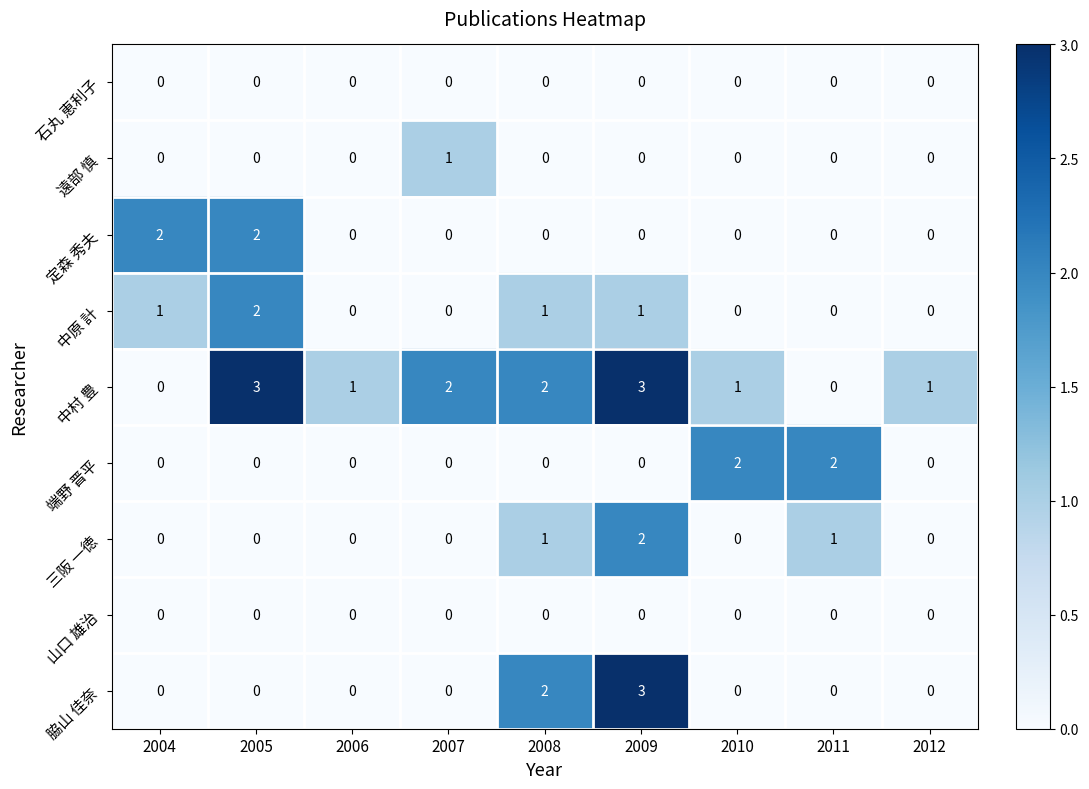

The 中村 豊 series shows 0 at 2011. True or false?

True